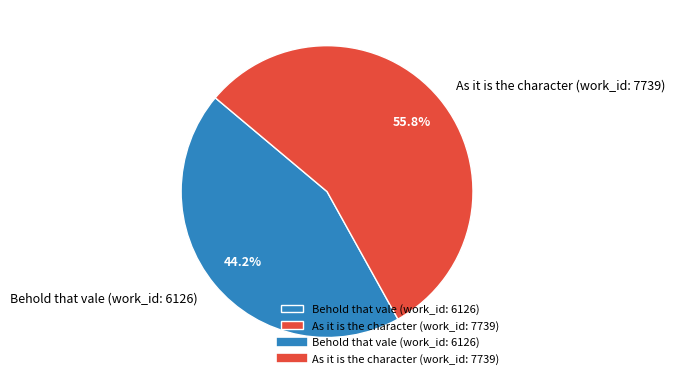

What is the smallest slice in the pie chart?

Behold that vale (work_id: 6126)